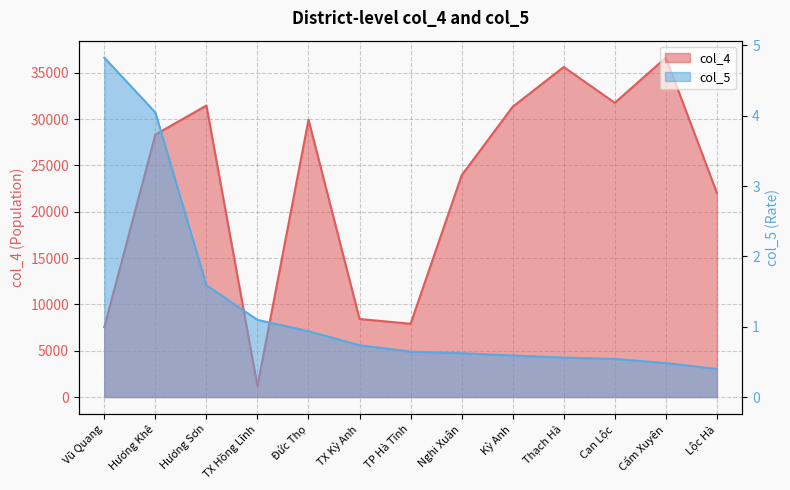

The value of col_4 at TX Kỳ Anh is 3730.0. True or false?

False